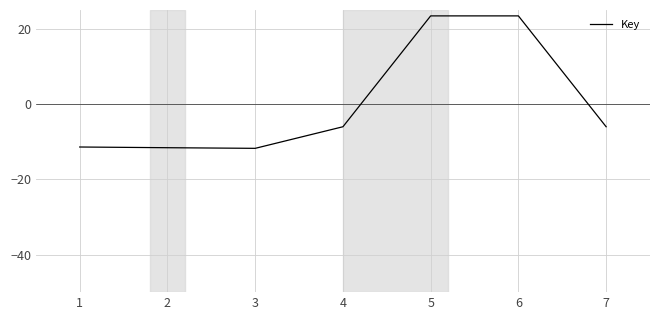

What is the sum of the values at 4 and 2?

-17.6